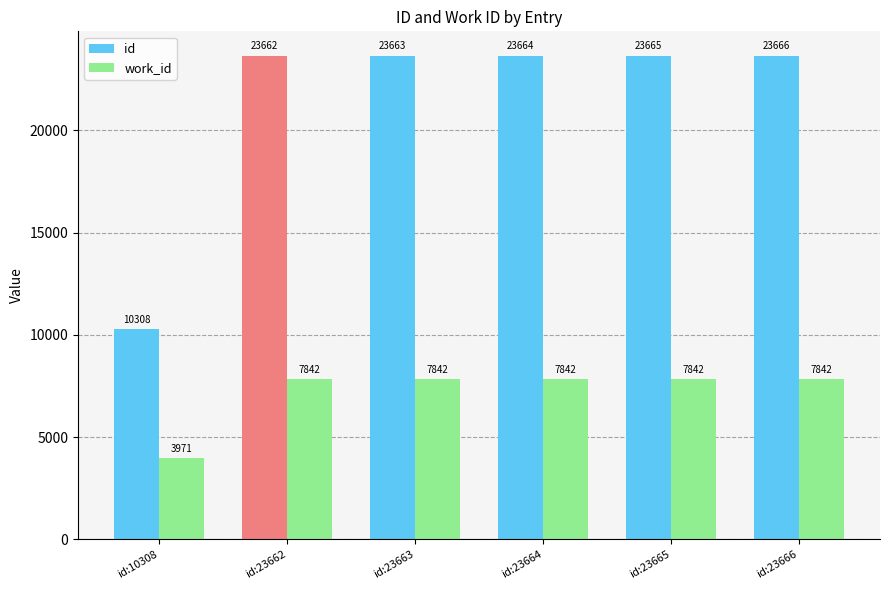

Reading right to left, list all the values displayed in this chart.

id: id:23666=23666	id:23665=23665	id:23664=23664	id:23663=23663	id:23662=23662	id:10308=10308
work_id: id:23666=7842	id:23665=7842	id:23664=7842	id:23663=7842	id:23662=7842	id:10308=3971